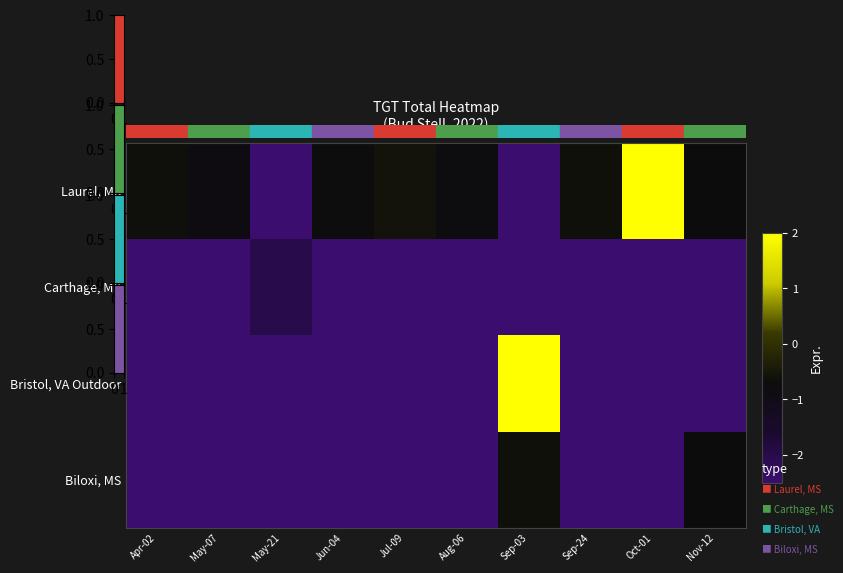

What is the difference between the highest and lowest values at Sep-24?

1.9